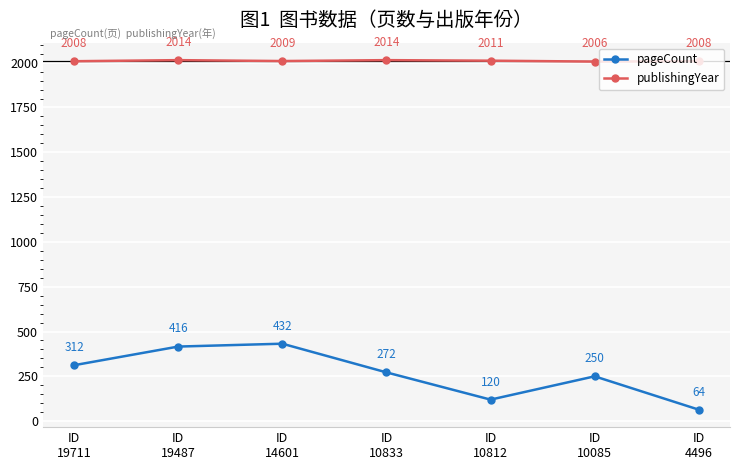

In pageCount, how many points are higher than both neighbors (excluding endpoints)?

2